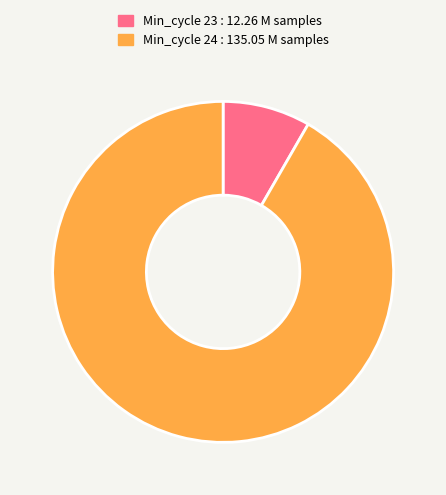

Is there any slice that represents more than half of the pie?

Yes